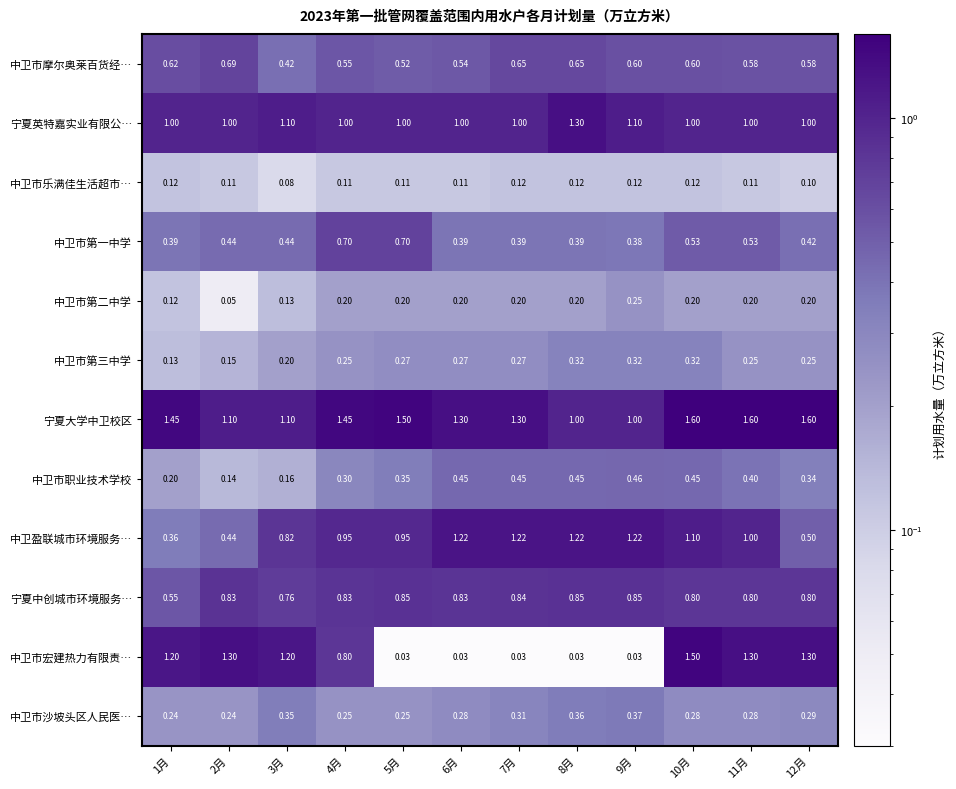

Which series has the largest total across all categories?

宁夏大学中卫校区